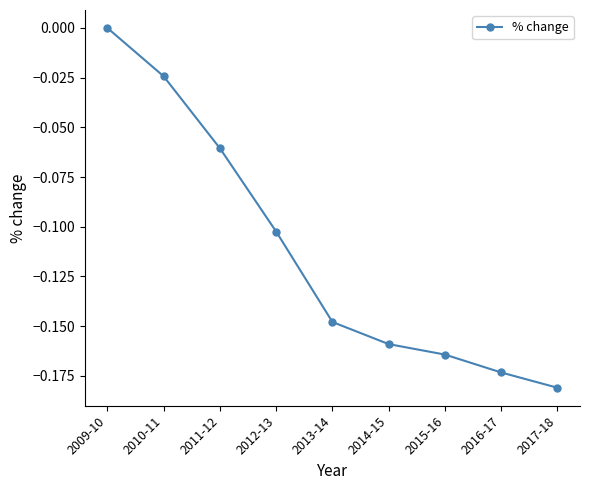

List the labels in order of value, largest first.

2009-10, 2010-11, 2011-12, 2012-13, 2013-14, 2014-15, 2015-16, 2016-17, 2017-18